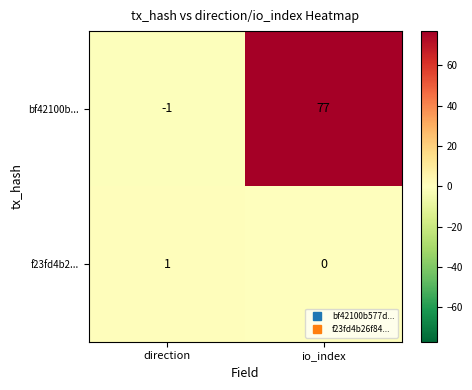

What is the difference between the bf42100b... values at io_index and direction?

78